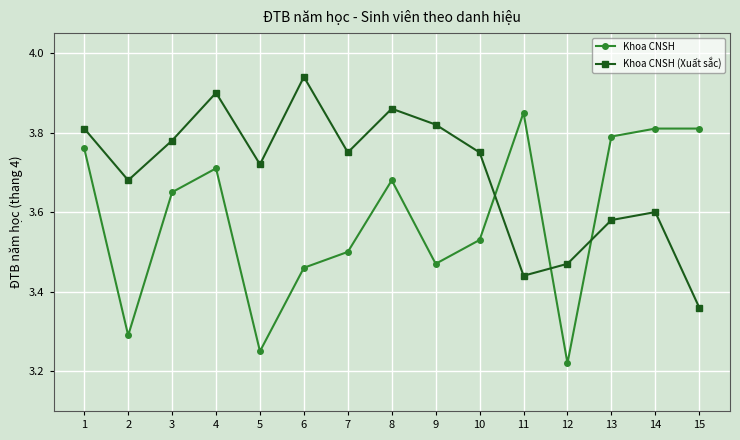

The value of Khoa CNSH (Xuất sắc) at 7 is 1.2. True or false?

False